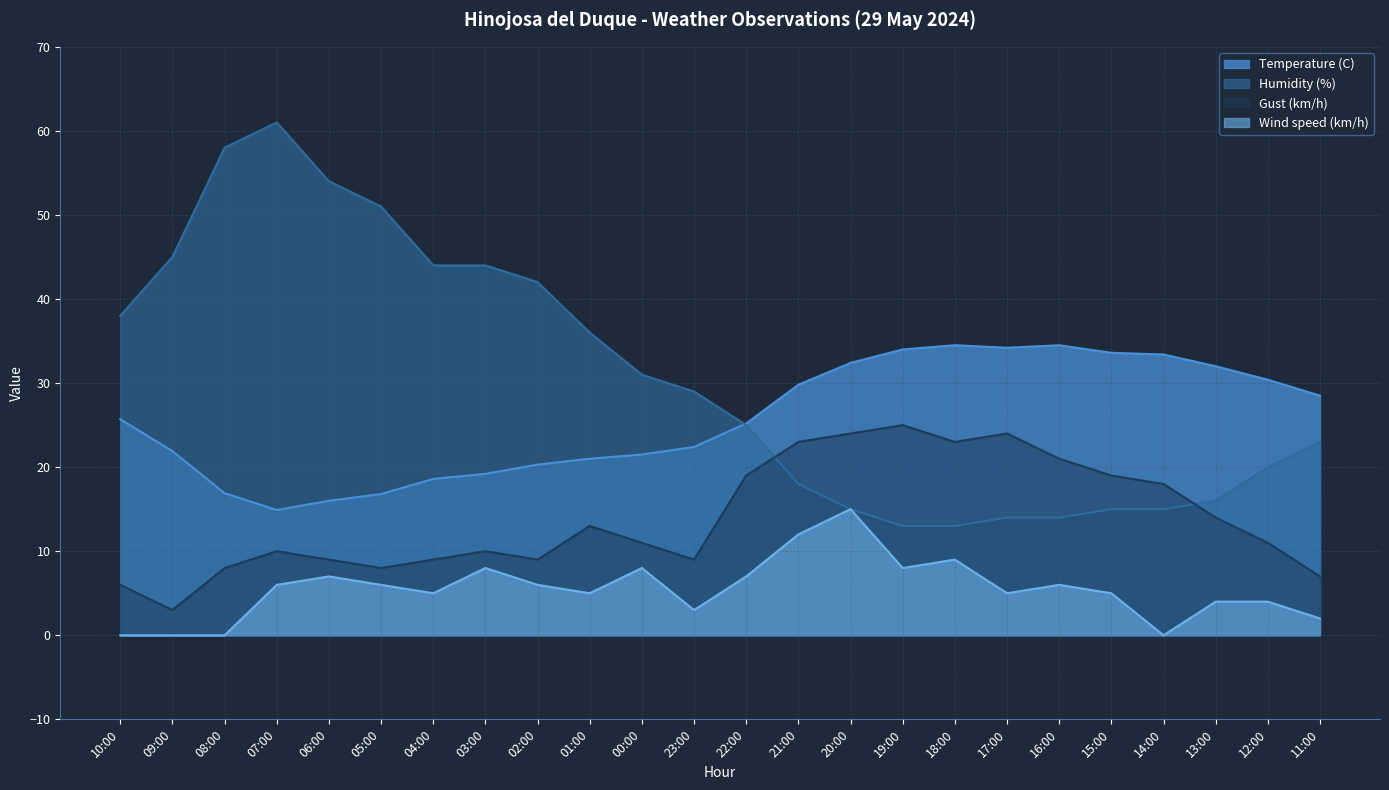

Between 07:00 and 17:00, which is larger?

17:00